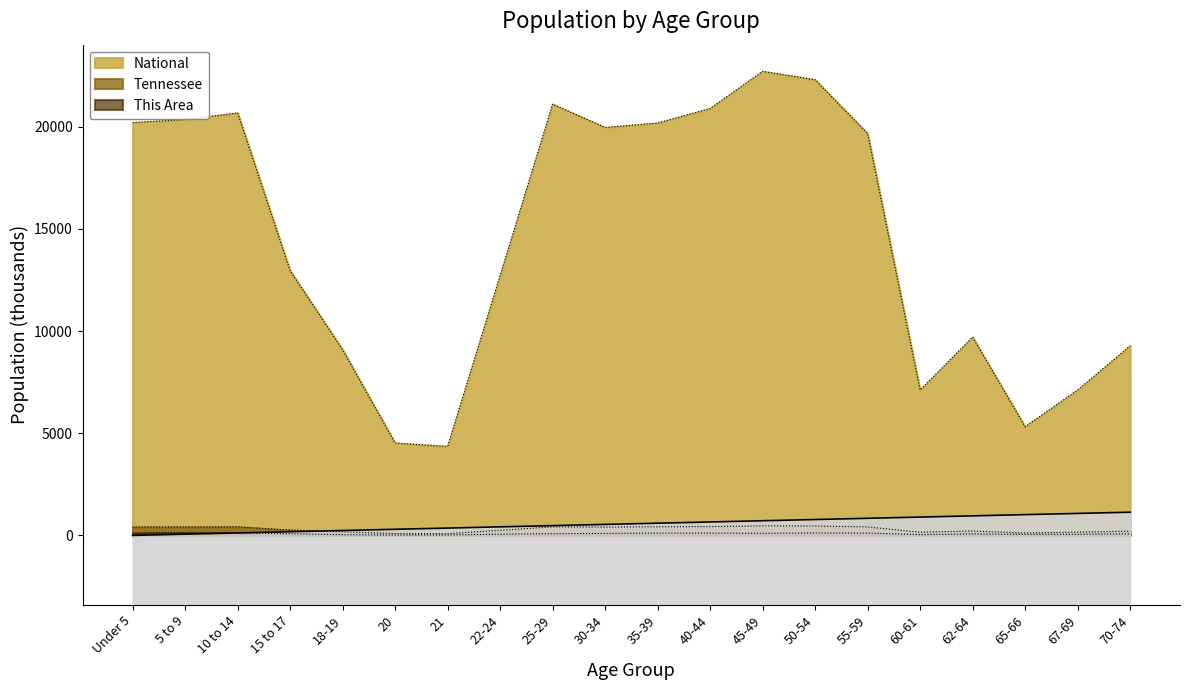

True or false: National and This Area intersect in this chart.

False